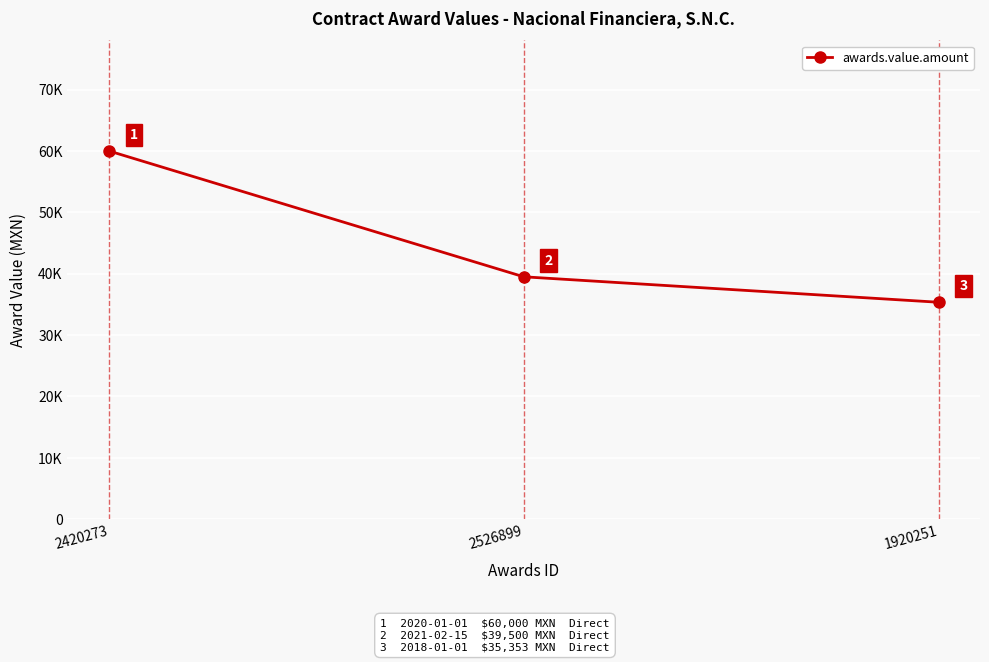

What is the value of the 1st point from the left?

60000.0